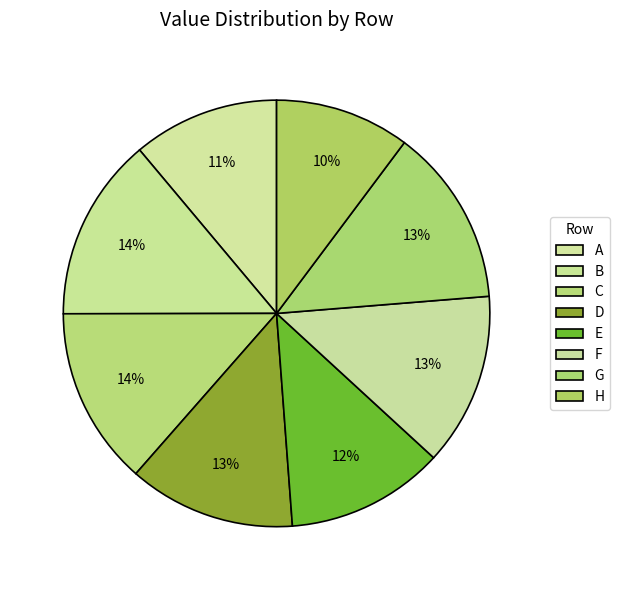

Is A the majority of the pie?

No